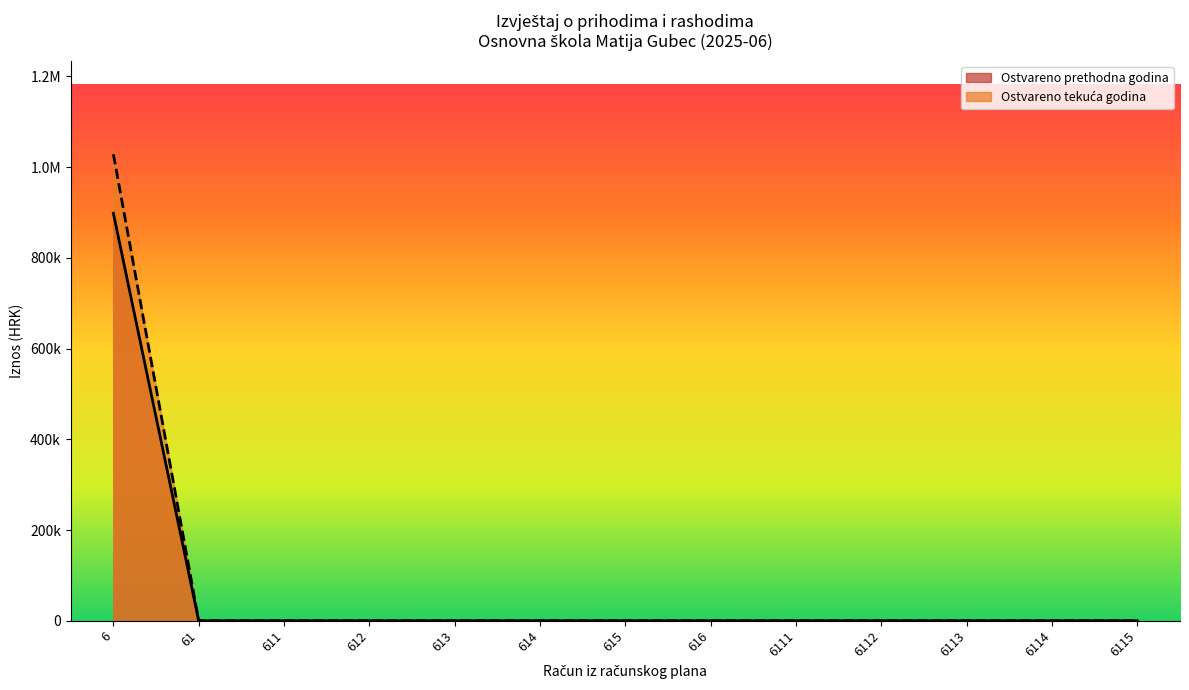

Is the value of Ostvareno u izvještajnom razdoblju tekuće godine at 6 greater than the value of Ostvareno u izvještajnom razdoblju prethodne godine at 6115?

Yes